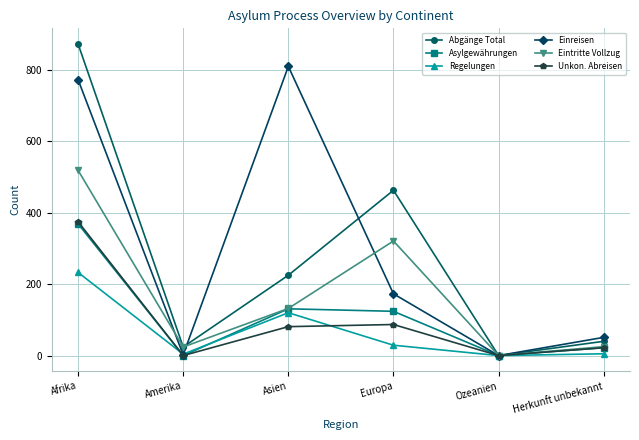

True or false: Eintritte Vollzug has a value of 312 at Afrika.

False